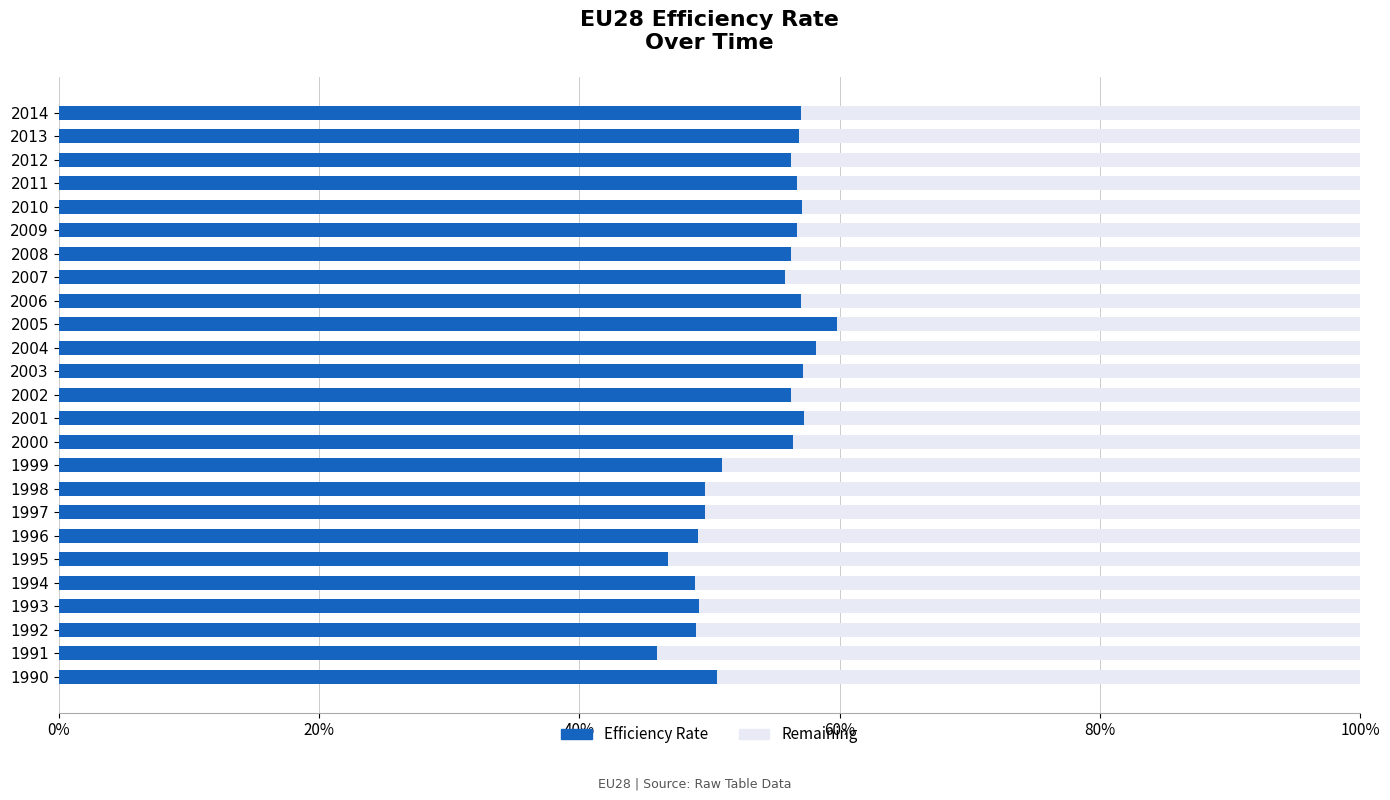

What is the total value across all series at 1993?

100.0